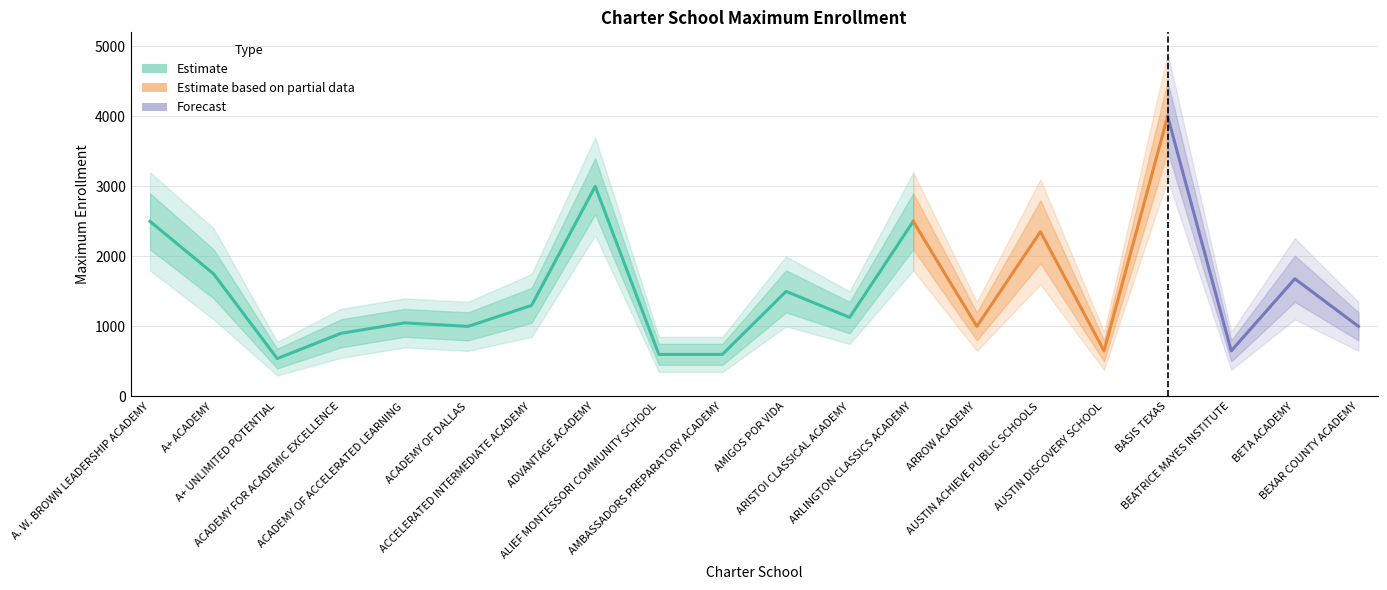

What is the value of the 11th point from the left?

1500